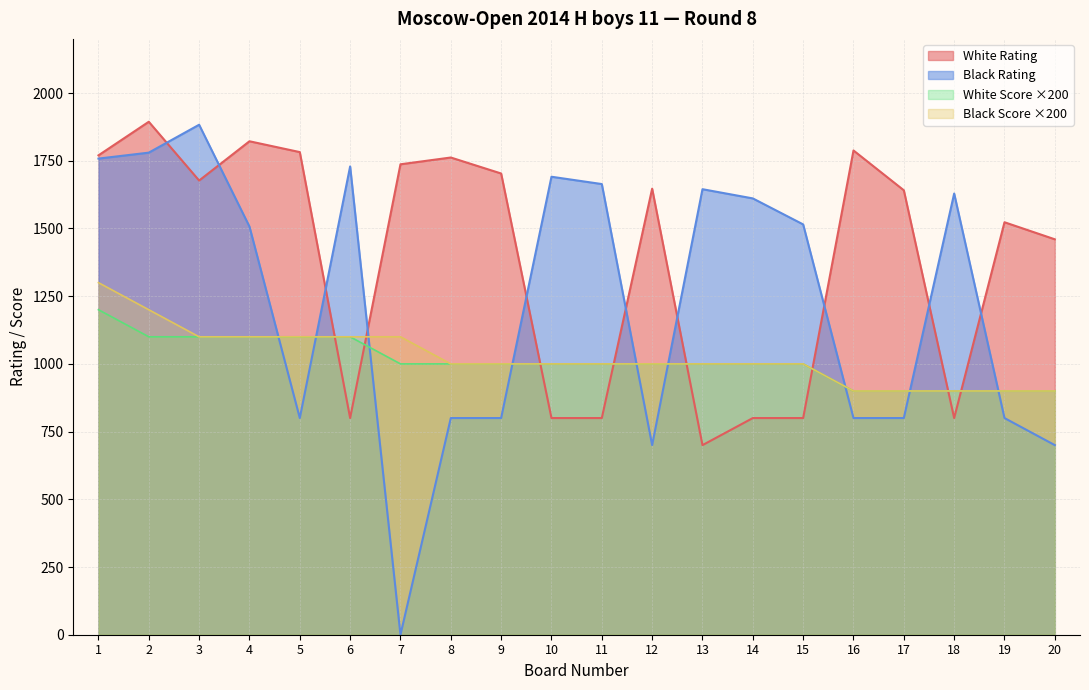

What is the spread (max minus min) of values at 3?

783